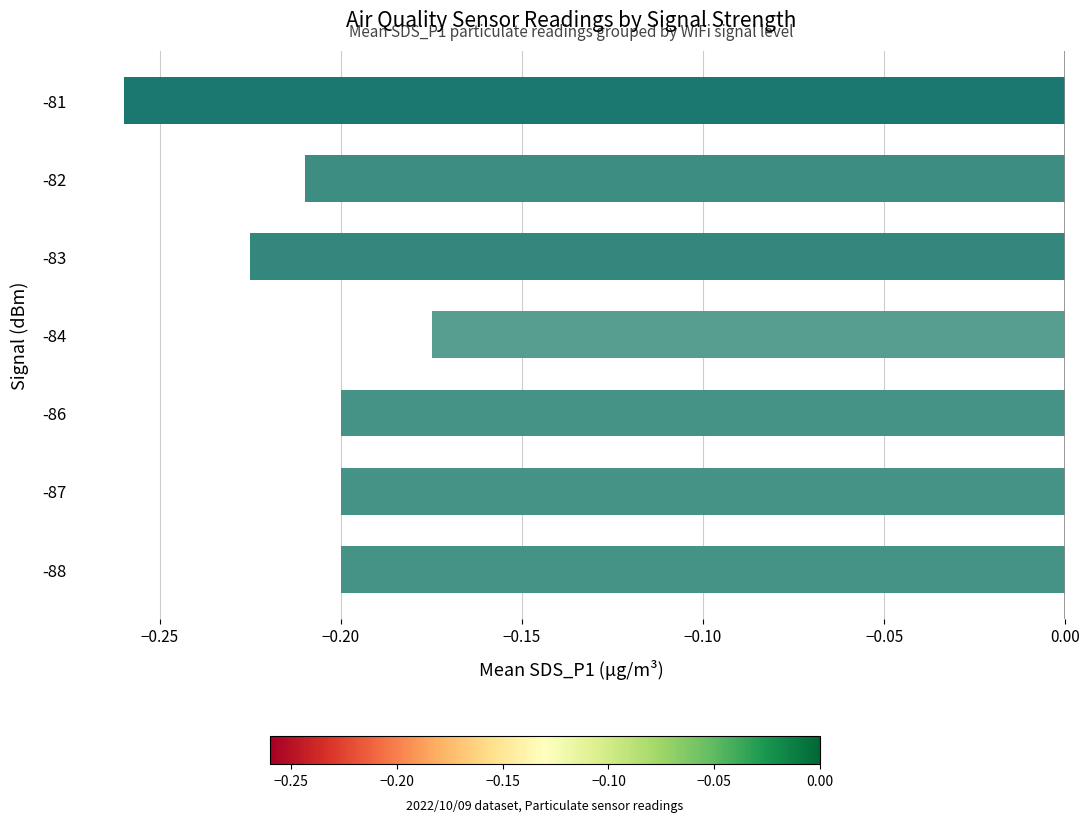

Which label corresponds to the smallest value in the chart?

-81